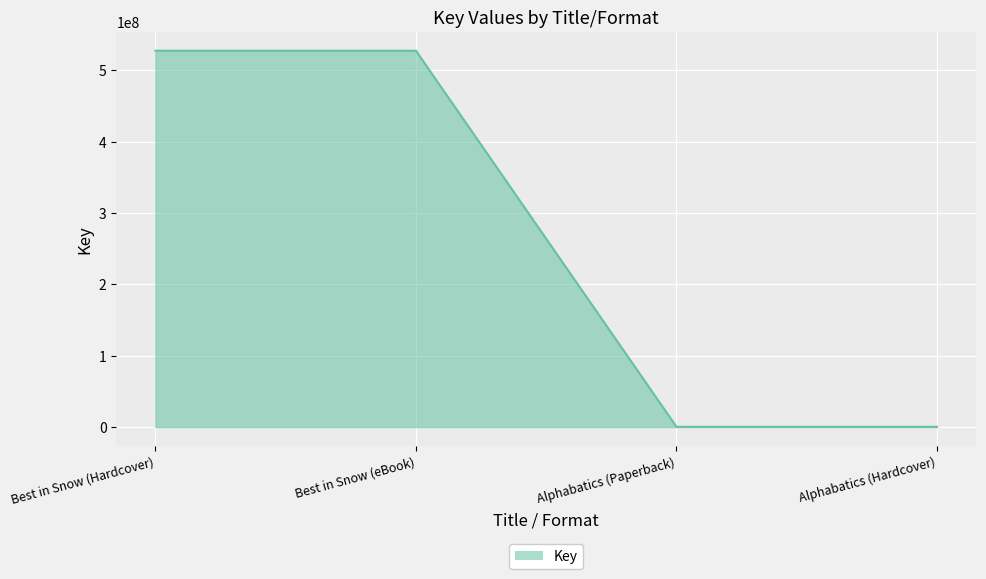

How many lines are shown in the chart?

1